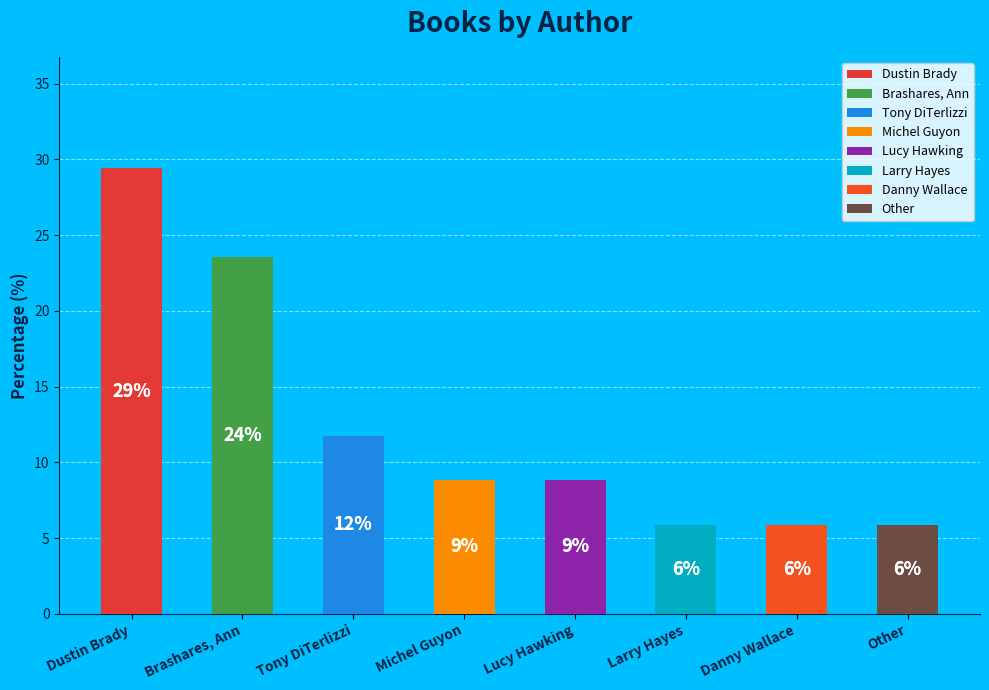

Which has a higher value, Michel Guyon or Lucy Hawking?

Michel Guyon